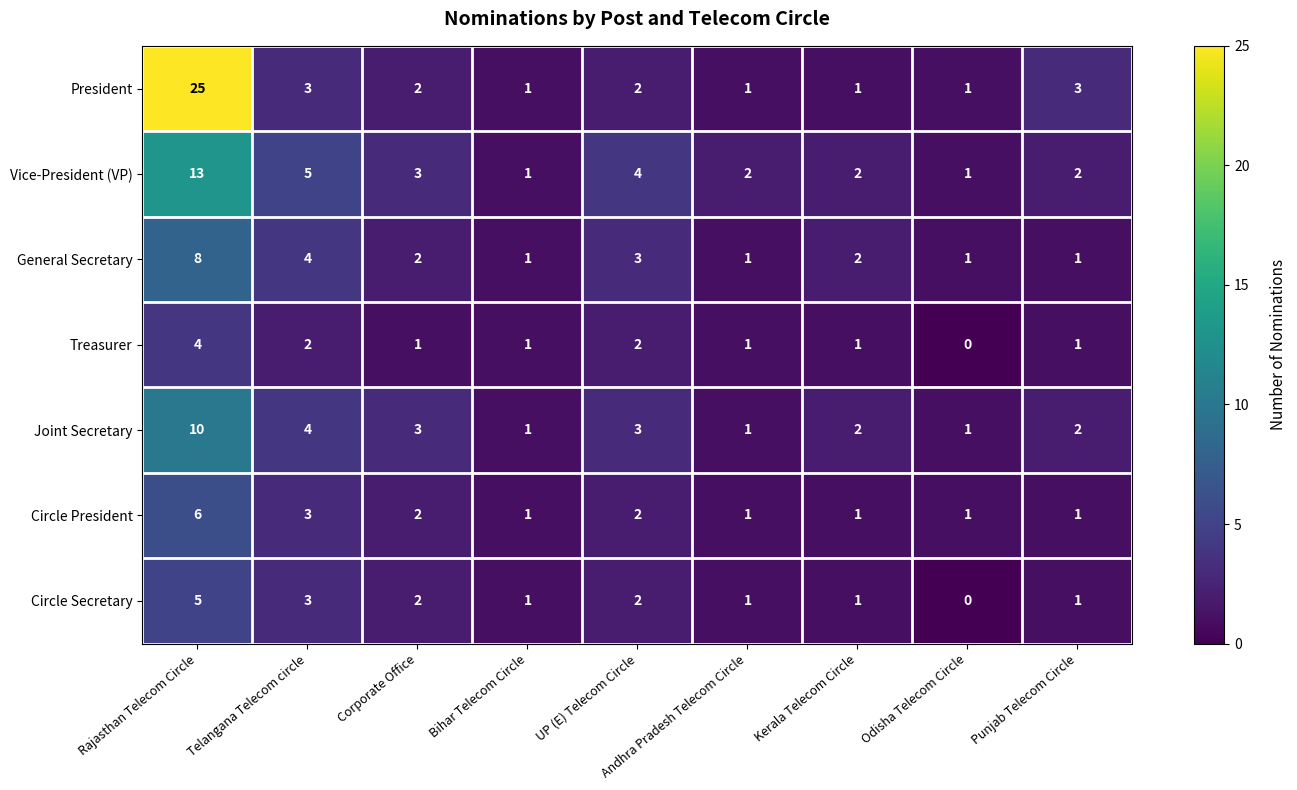

At which category is the sum across all series the highest?

Rajasthan Telecom Circle